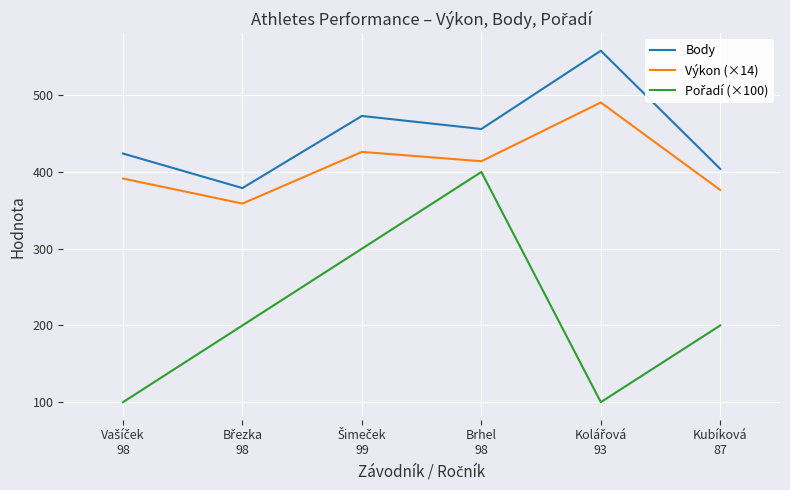

What is the smallest value displayed?

100.0